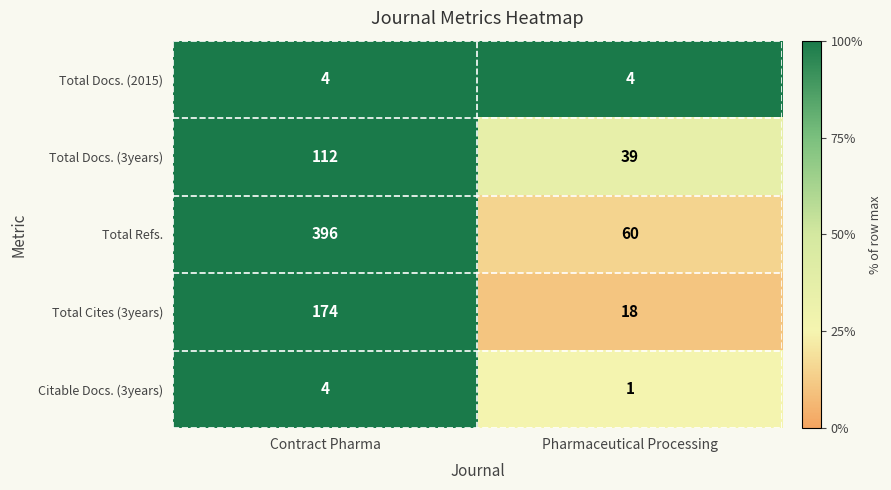

Reading left to right, what are all the values shown in this chart?

Total Docs. (2015): Contract Pharma=4	Pharmaceutical Processing=4
Total Docs. (3years): Contract Pharma=112	Pharmaceutical Processing=39
Total Refs.: Contract Pharma=396	Pharmaceutical Processing=60
Total Cites (3years): Contract Pharma=174	Pharmaceutical Processing=18
Citable Docs. (3years): Contract Pharma=4	Pharmaceutical Processing=1